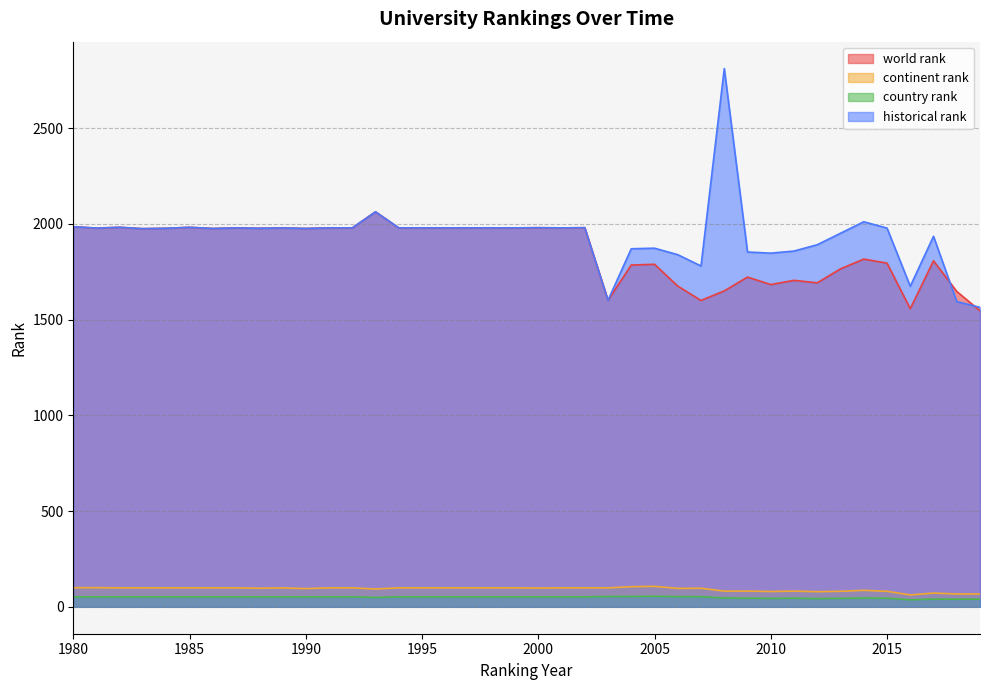

Is it true that country rank equals 29 at 2015?

False